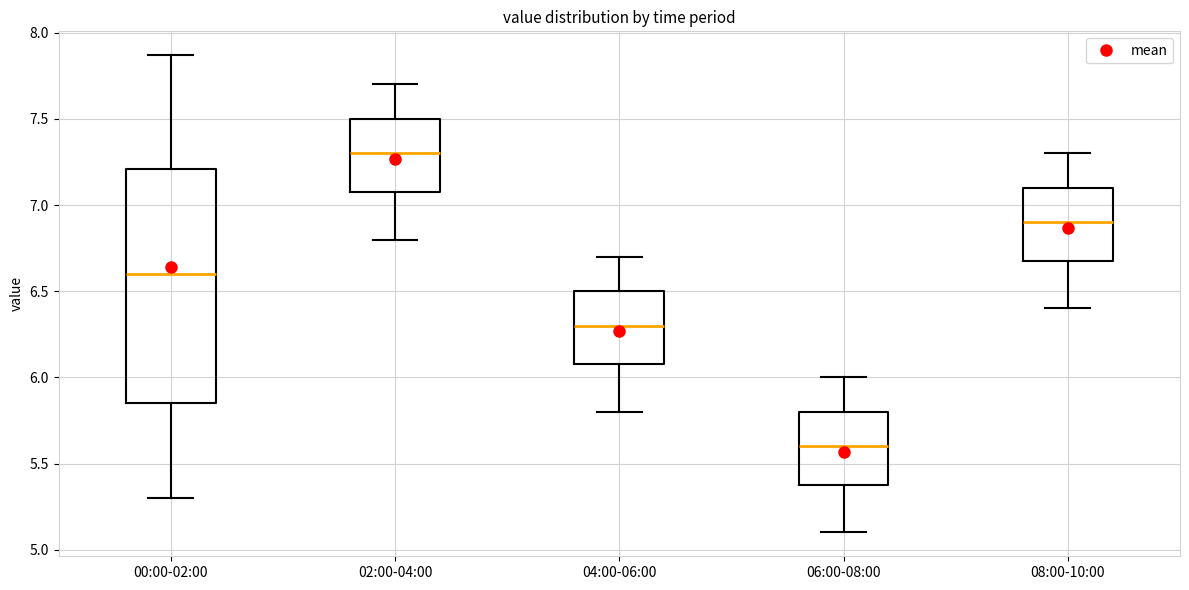

Where does the median line of the box for 04:00-06:00 sit on the y-axis? The values are not printed on the chart, so give them approximately, as read against the axis.

6.30